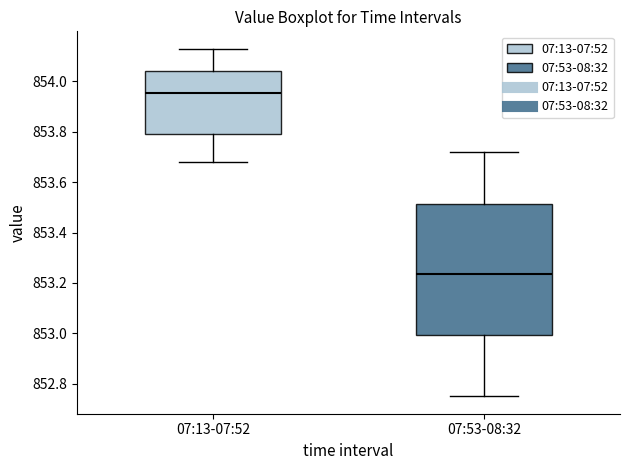

Reading left to right, transcribe this box plot: for each box, give where its median line is, the range the box spans, and where its two whiskers end, as read against the y-axis. The values are not printed on the chart, so give them approximately, as read against the axis.

07:13-07:52: median 853.96, box 853.80 to 854.04, whiskers 853.68 to 854.14
07:53-08:32: median 853.24, box 853.00 to 853.52, whiskers 852.76 to 853.72